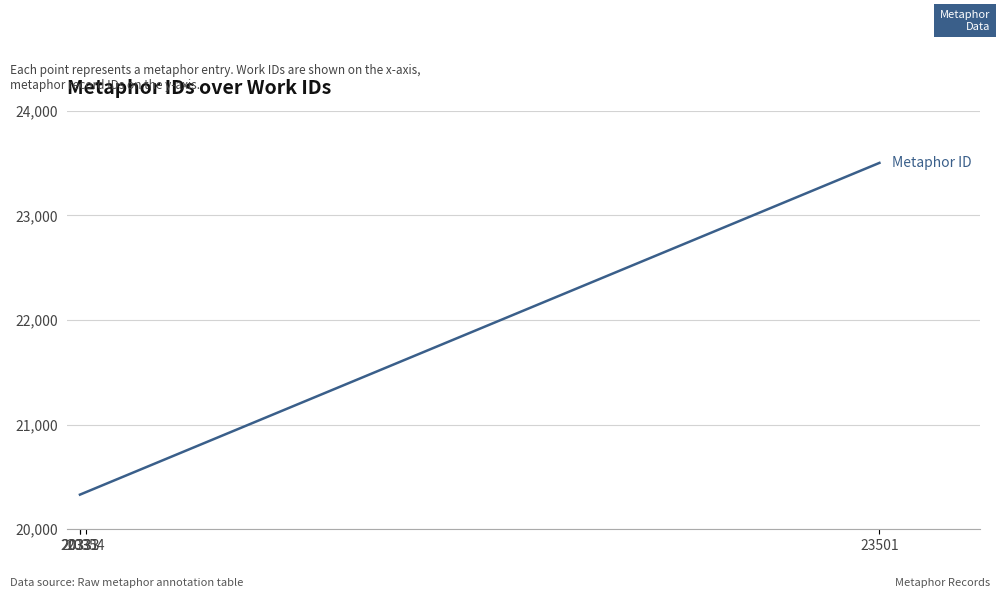

What is the difference between the maximum and minimum values?

3170